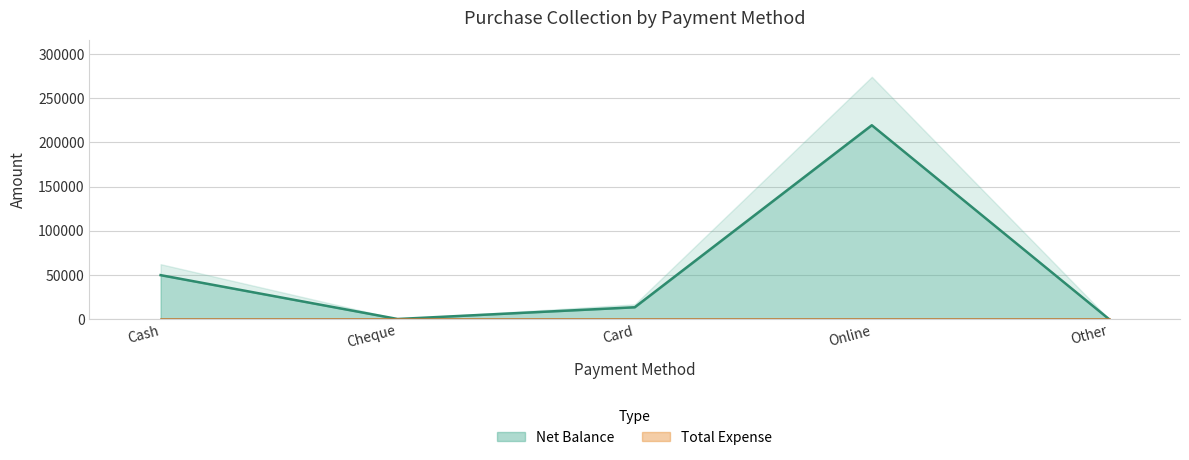

Where is the first local maximum?

Online